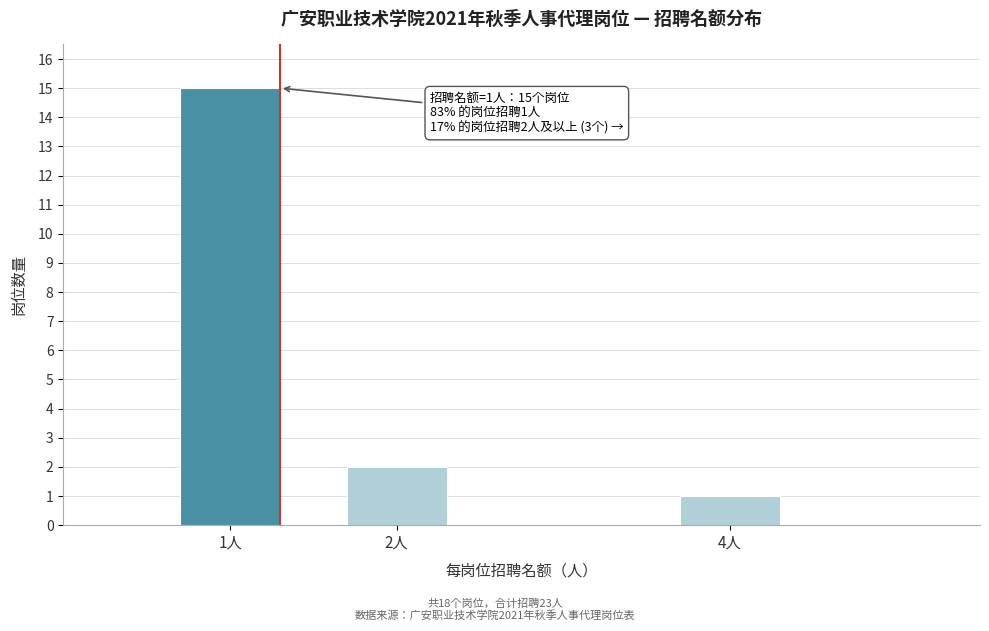

Reading left to right, extract all data points from this chart.

15	2	1